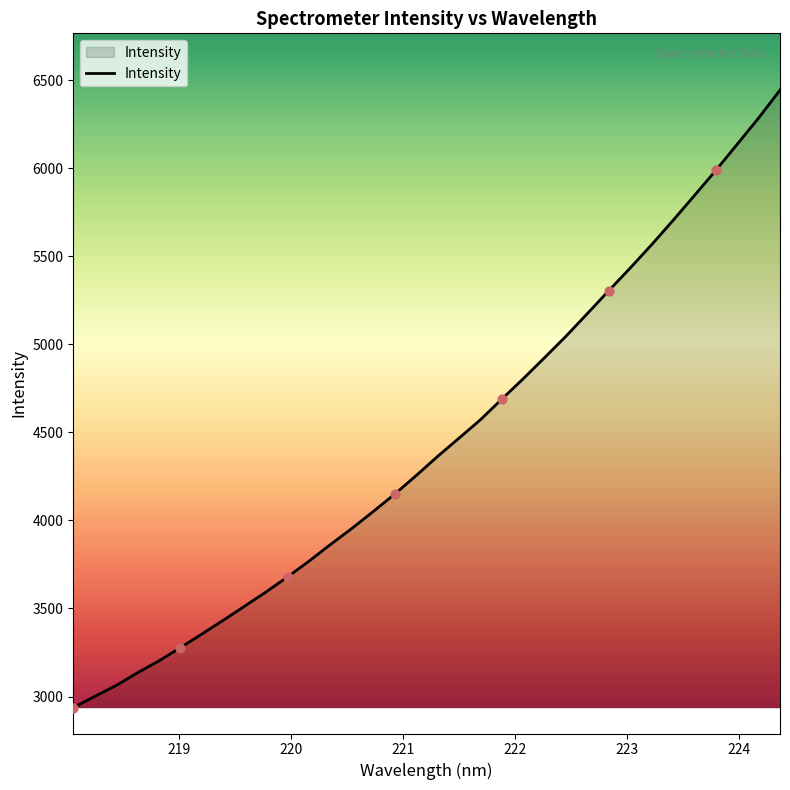

What is the maximum value shown in the chart?

6444.3